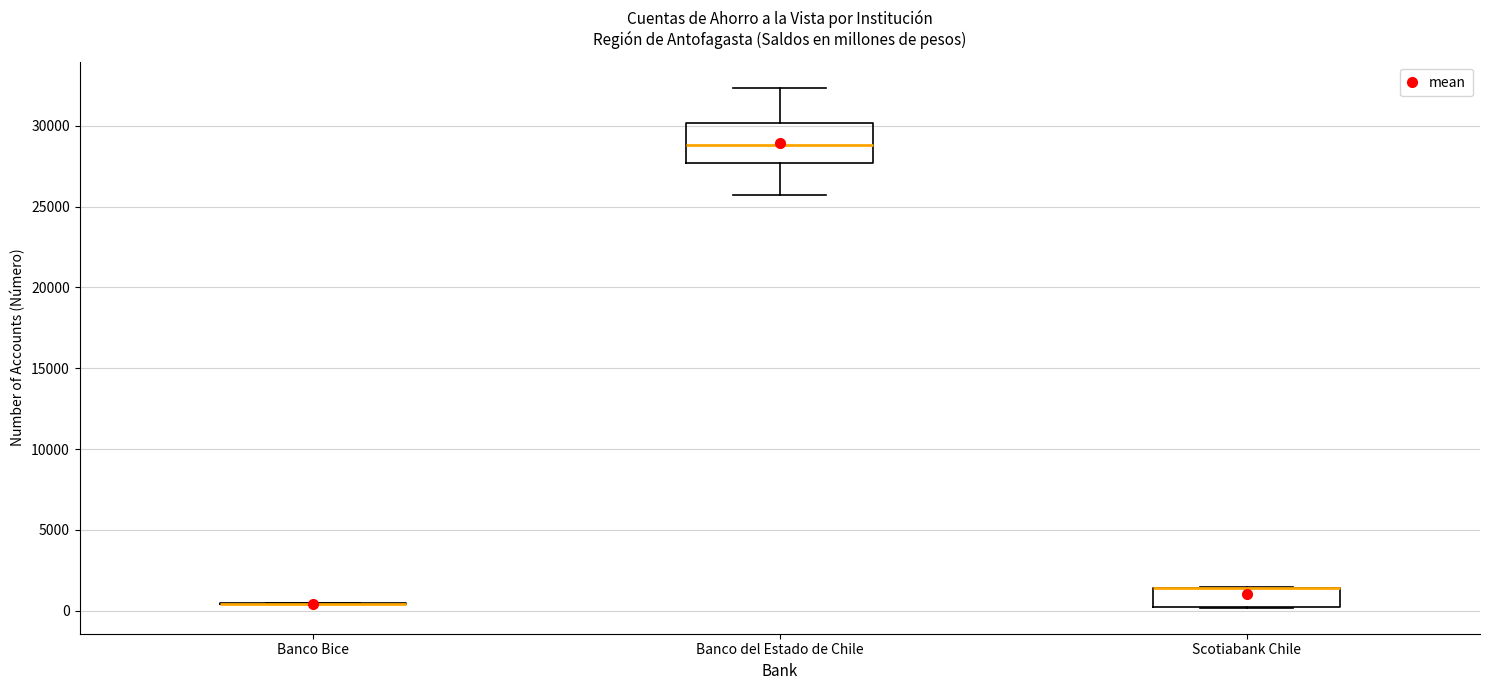

Reading left to right, transcribe this box plot: for each box, give where its median line is, the range the box spans, and where its two whiskers end, as read against the y-axis. The values are not printed on the chart, so give them approximately, as read against the axis.

Banco Bice: box collapsed to a line at 500, whiskers 500 to 500
Banco del Estado de Chile: median 29000, box 27500 to 30000, whiskers 25500 to 32500
Scotiabank Chile: median 1500 (drawn on the box's upper edge), box 0 to 1500, whiskers 0 to 1500